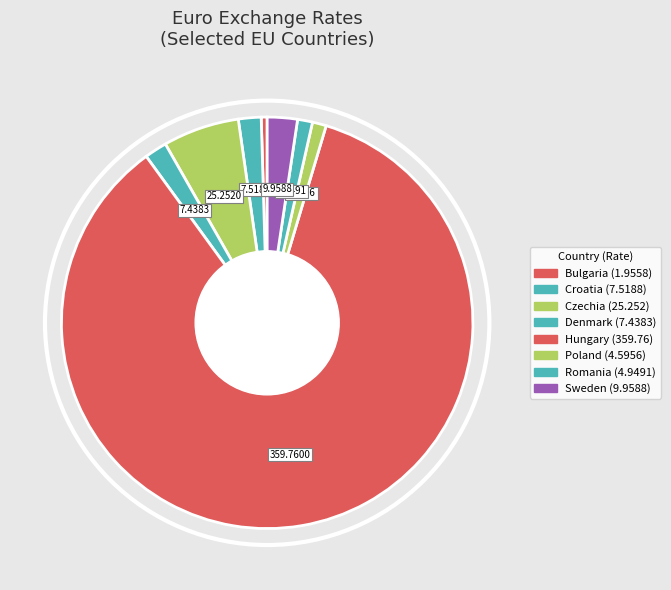

The Denmark slice represents 2% of the pie. True or false?

True